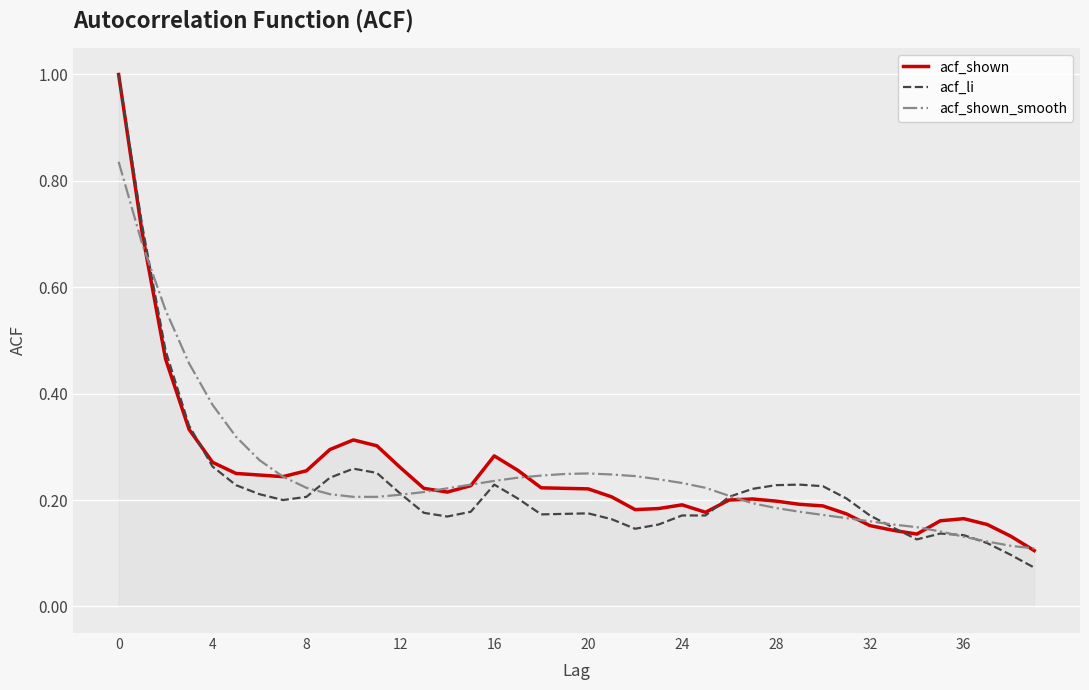

Which series has the widest spread of values?

acf_li